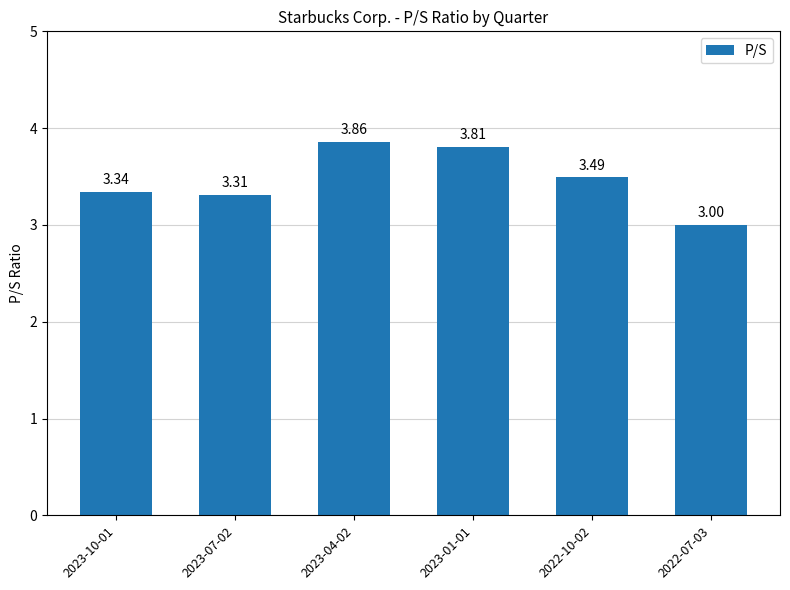

What is the minimum value shown in the chart?

3.0